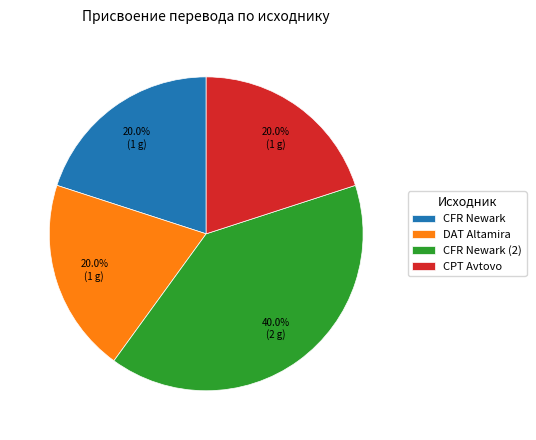

True or false: CPT Avtovo accounts for 35% of the total.

False